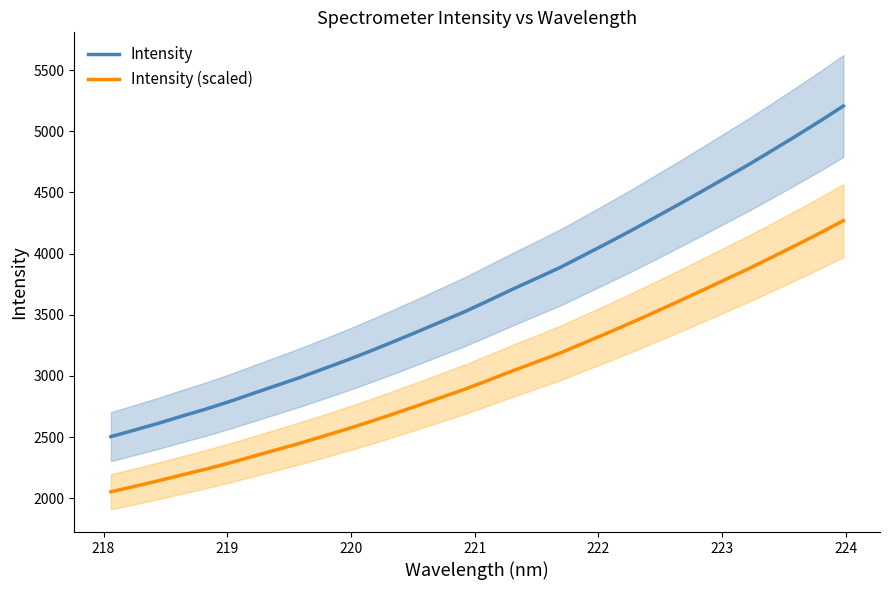

True or false: Intensity and Intensity (scaled) intersect in this chart.

False